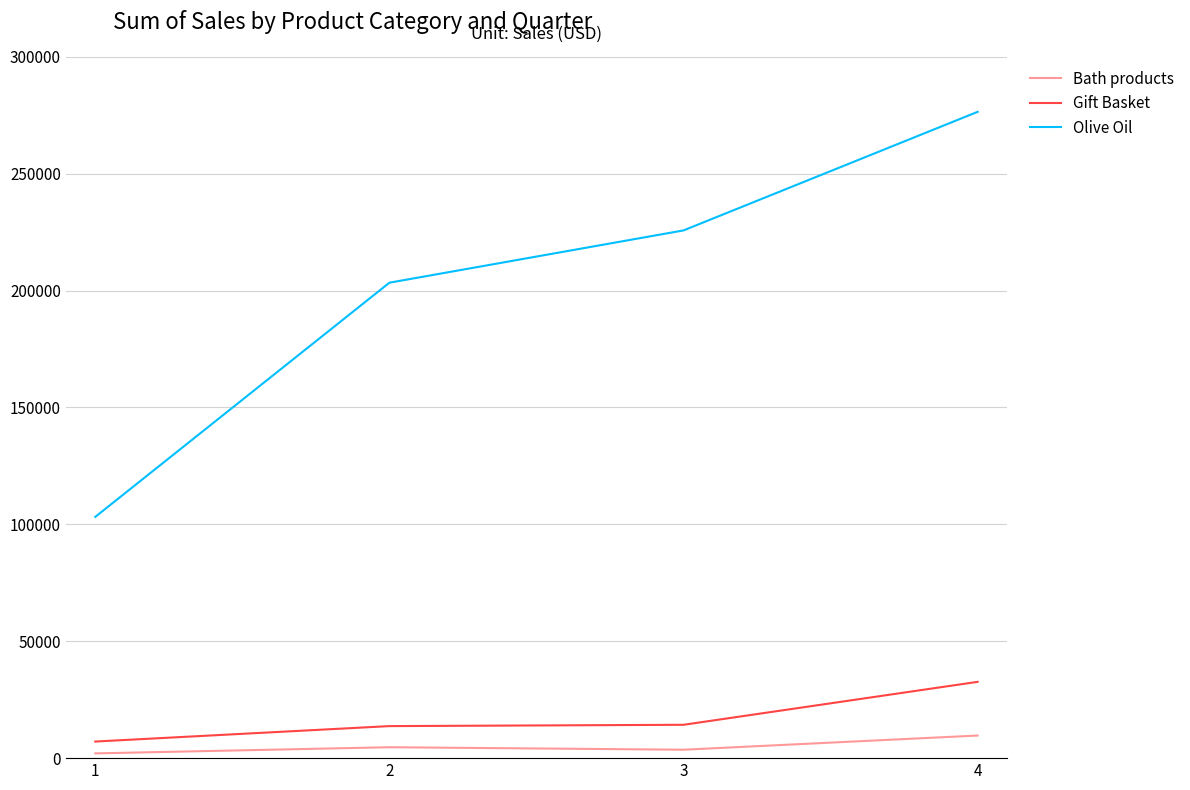

At which category does Bath products reach its first local peak?

2